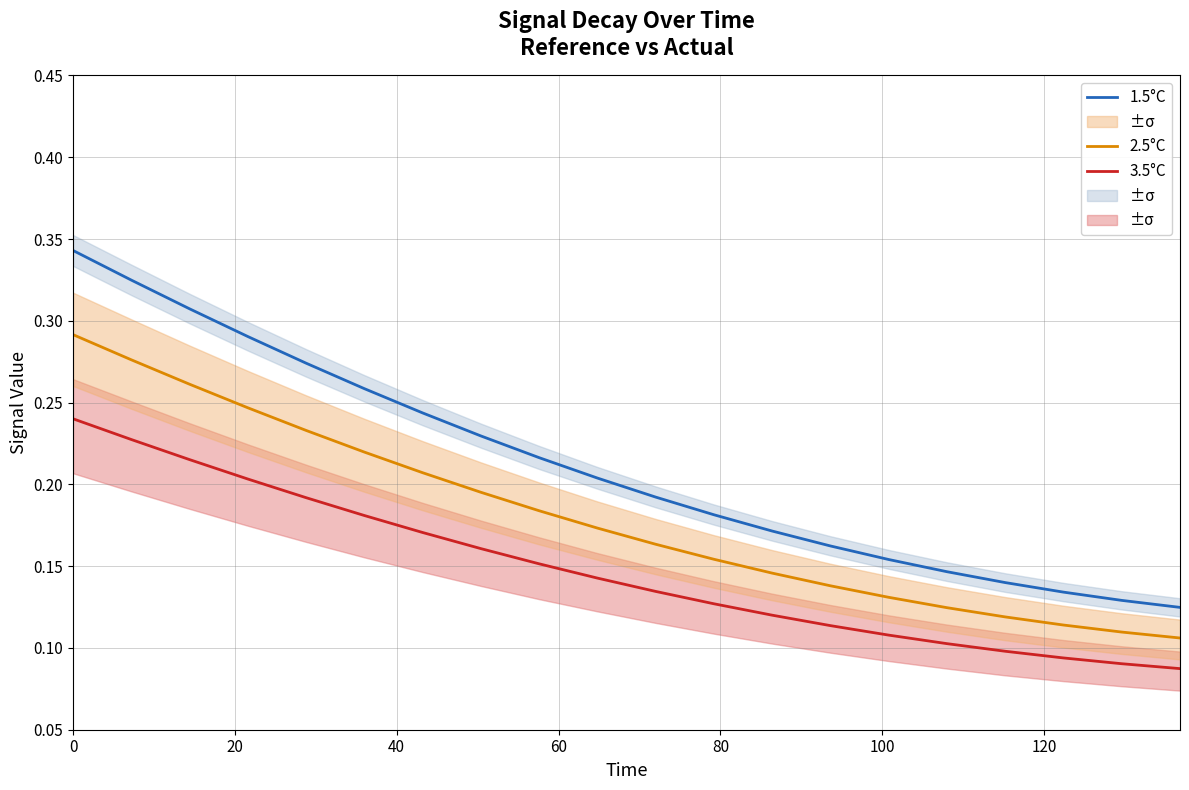

True or false: 3.5°C and 1.5°C intersect in this chart.

False